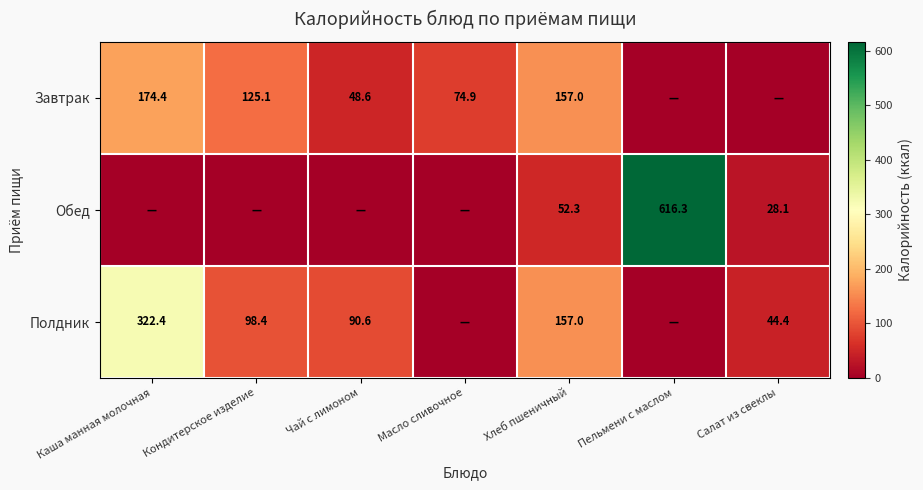

Is it true that Полдник equals 322.4 at Каша манная молочная?

True